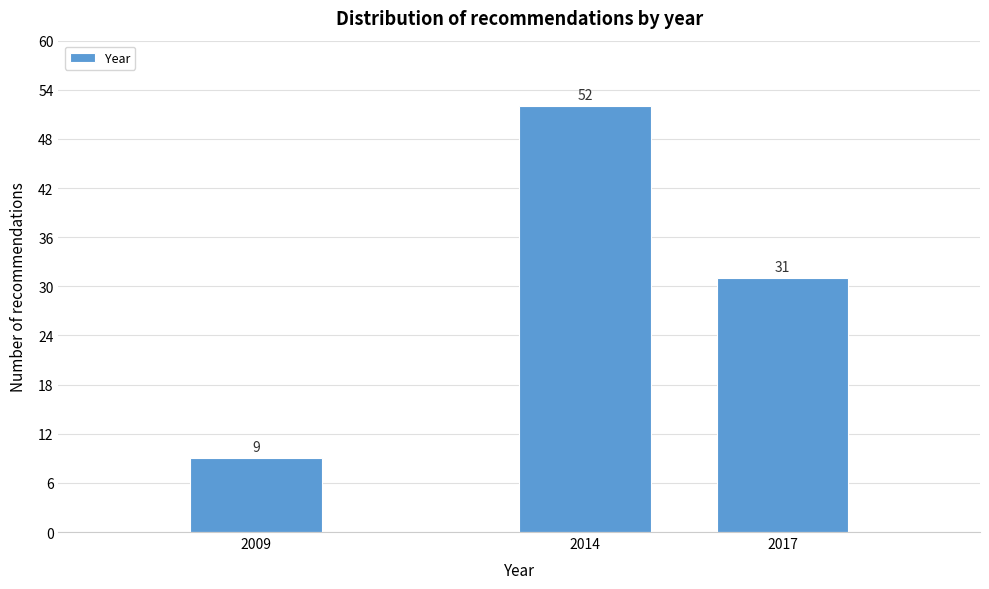

Reading left to right, extract all data points from this chart.

9	52	31